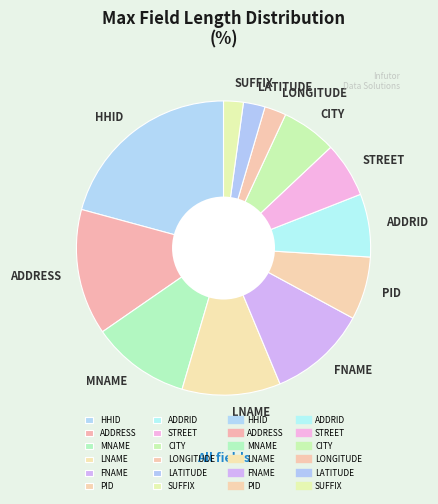

Is the sum of PID and STREET greater than half?

No